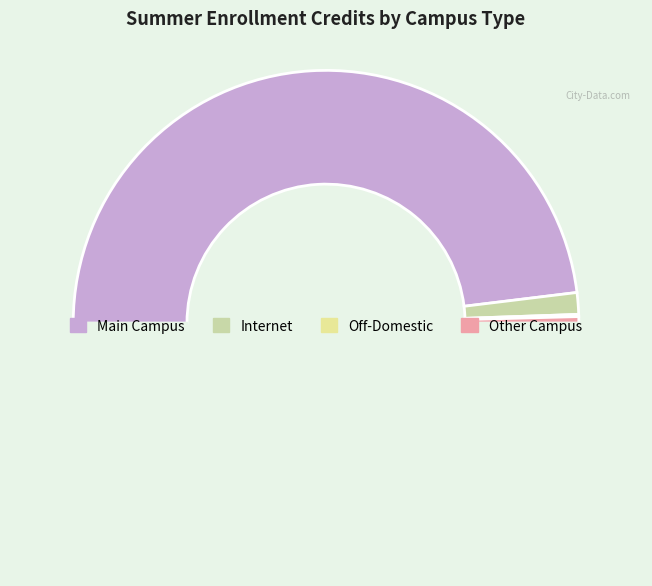

Does any single category account for the majority?

Yes